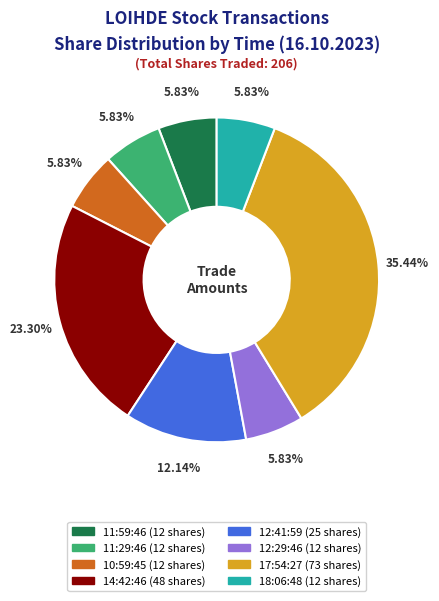

Combined, what portion of the pie is 17:54:27 and 18:06:48?

41.3%